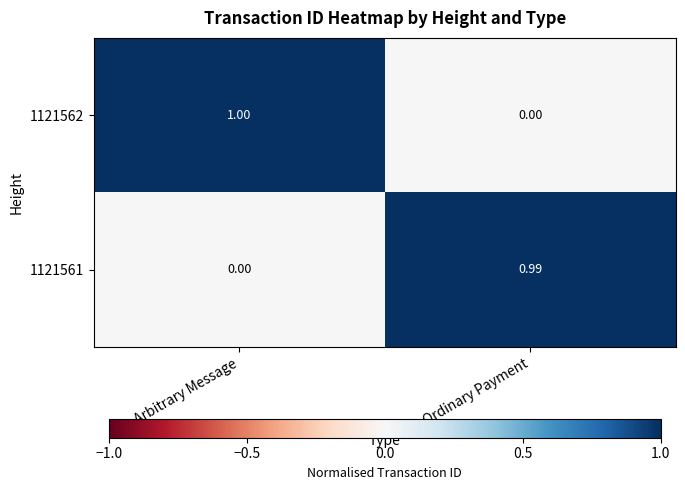

Where is 1121561 nearest to the value 0?

Arbitrary Message